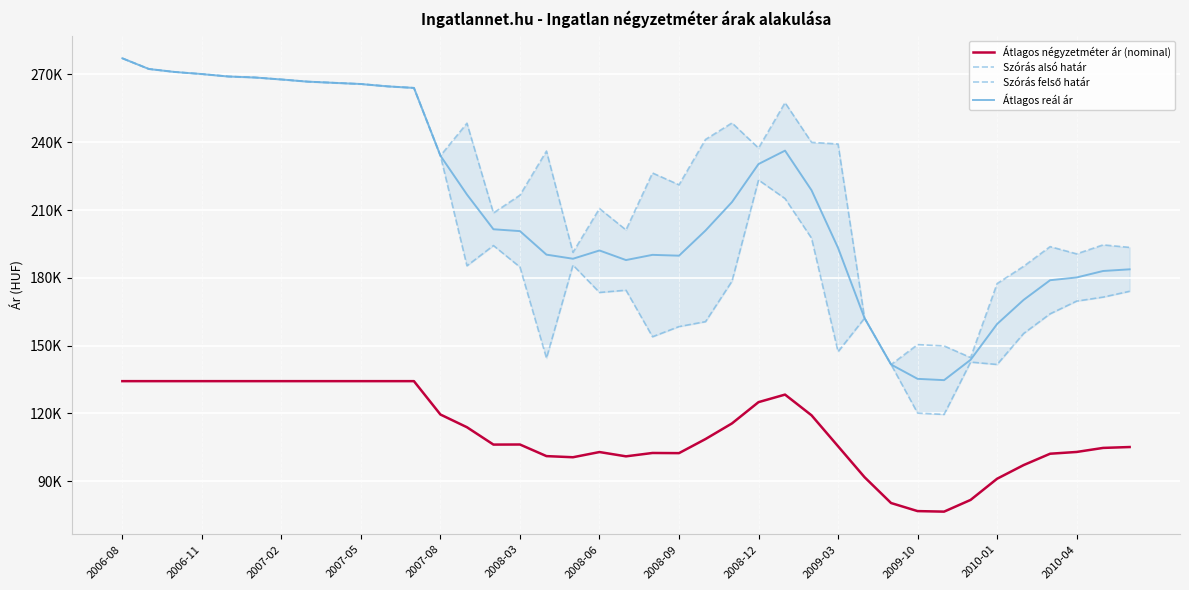

How many lines are shown in the chart?

4